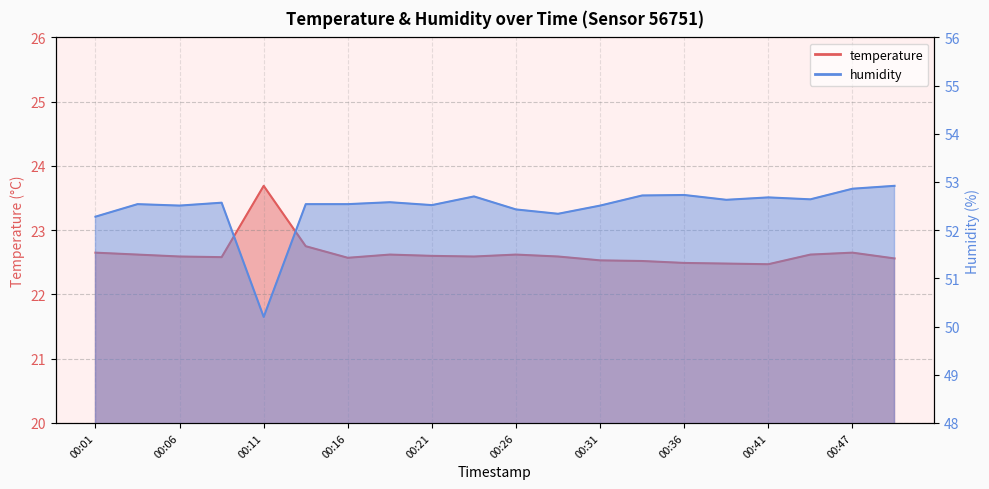

At which category does humidity reach its first local valley?

00:06